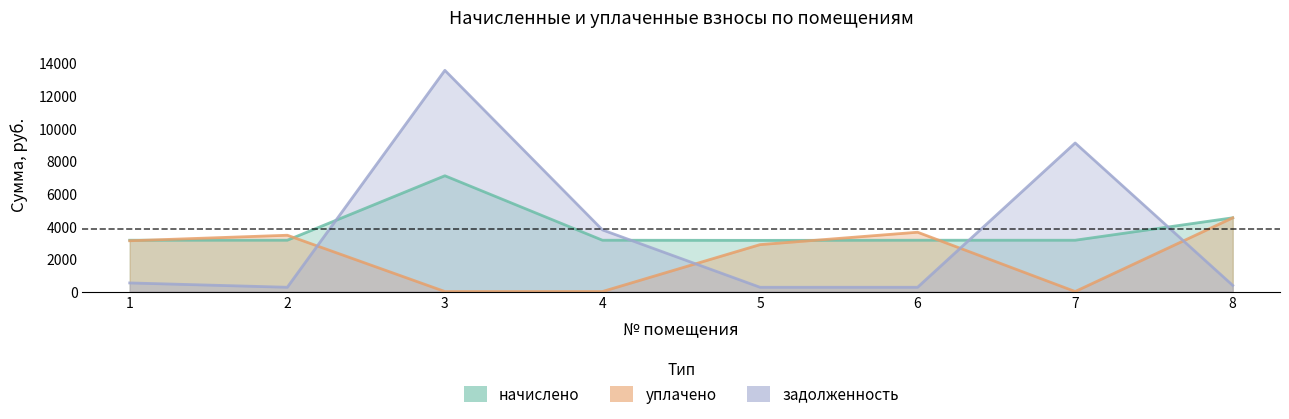

How many categories are shown in the chart?

8